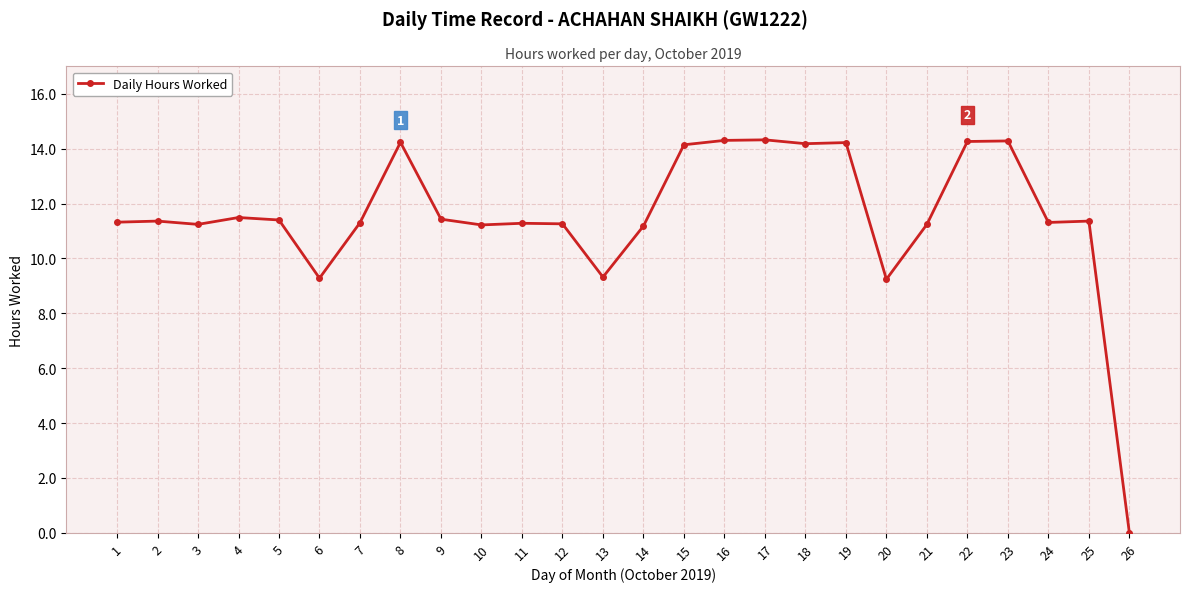

What is the greatest value displayed?

14.3